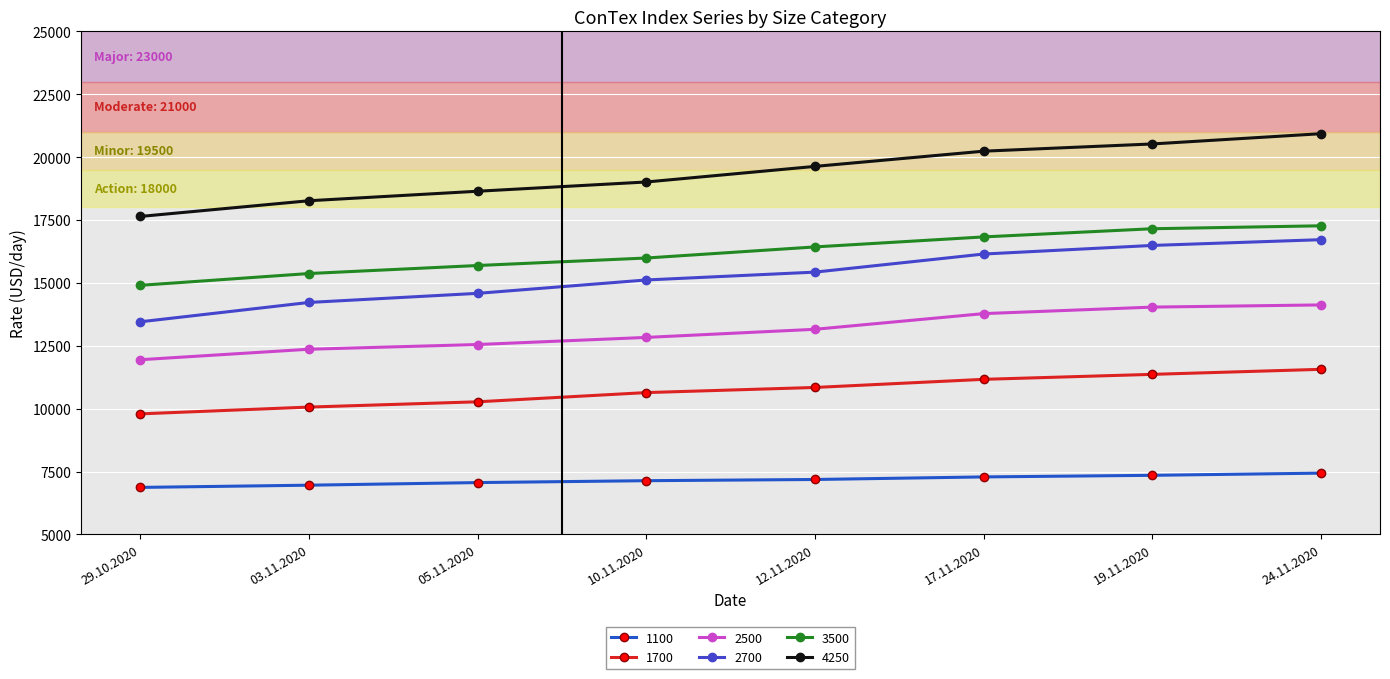

What is the value of the 2700 point at the 7th from the left?

16490